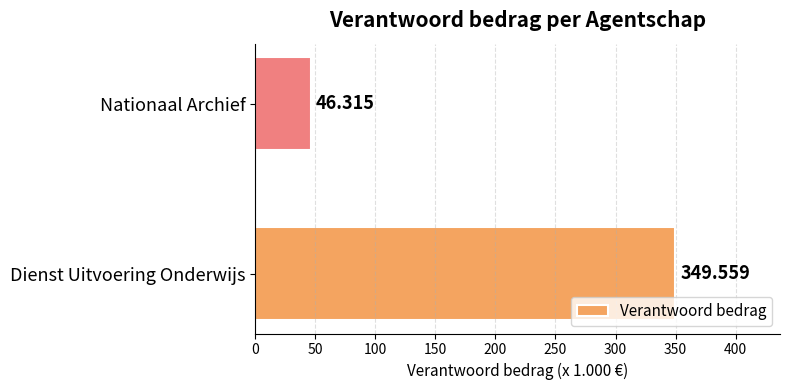

What is the difference between the maximum and minimum values?

303.2